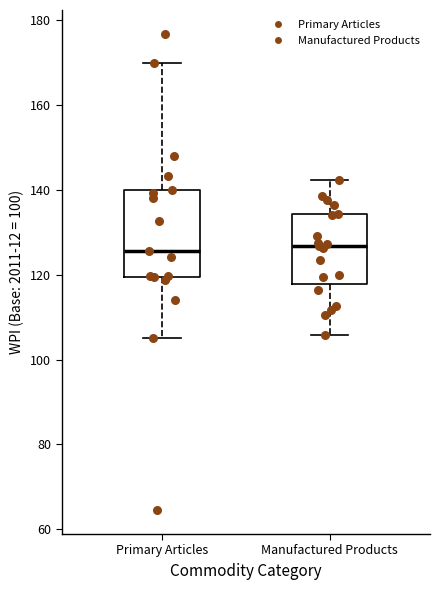

Where is the upper edge of the box for Manufactured Products on the y-axis? The values are not printed on the chart, so give them approximately, as read against the axis.

134